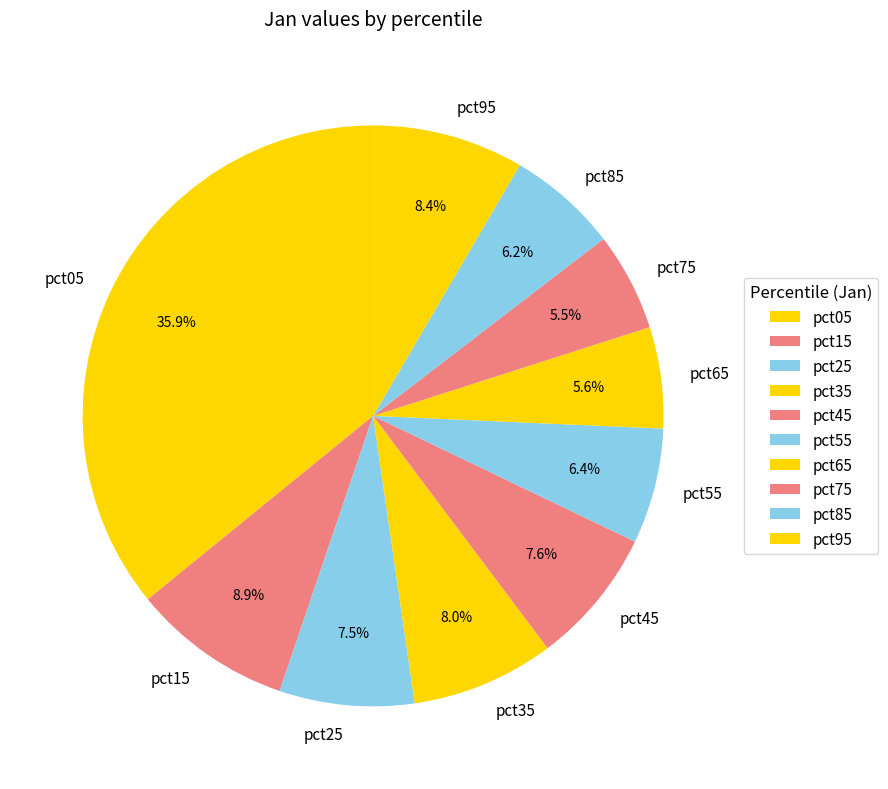

Count the number of slices in the pie.

10